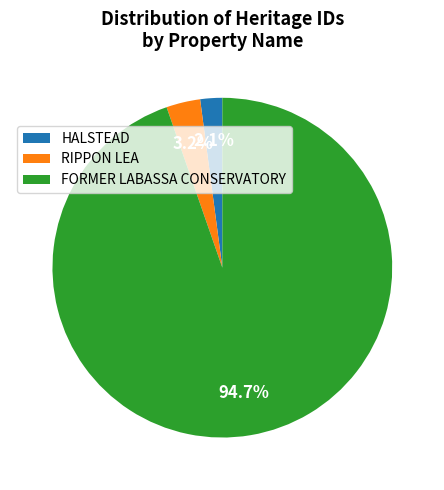

Is there any slice that represents more than half of the pie?

Yes